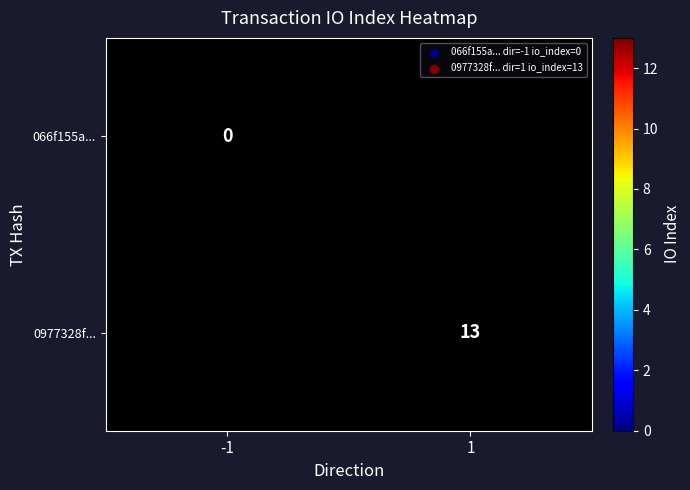

The 0977328f... series shows 13 at 1. True or false?

True